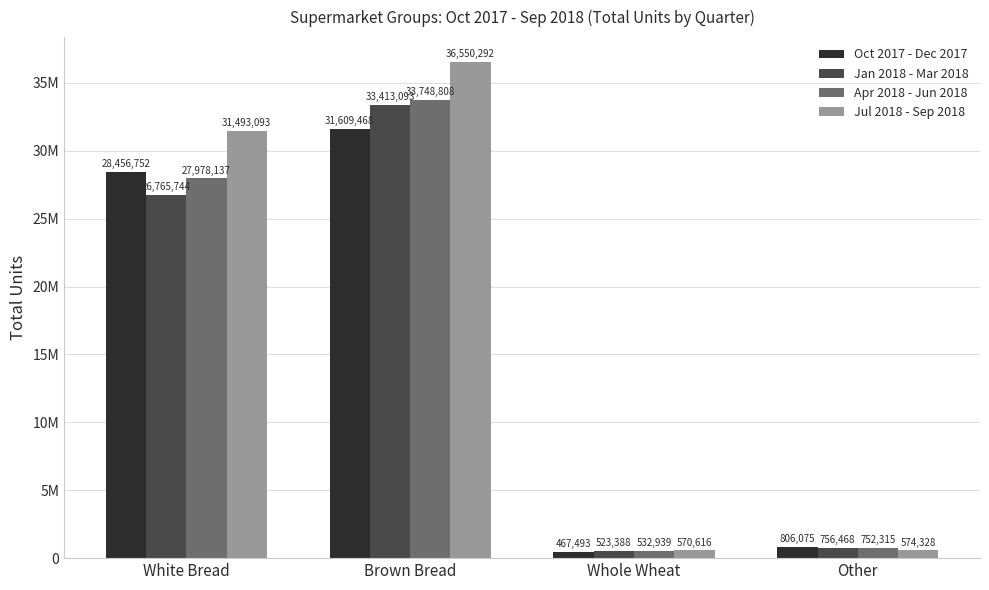

What is the label of the 2nd bar from the left?

Brown Bread